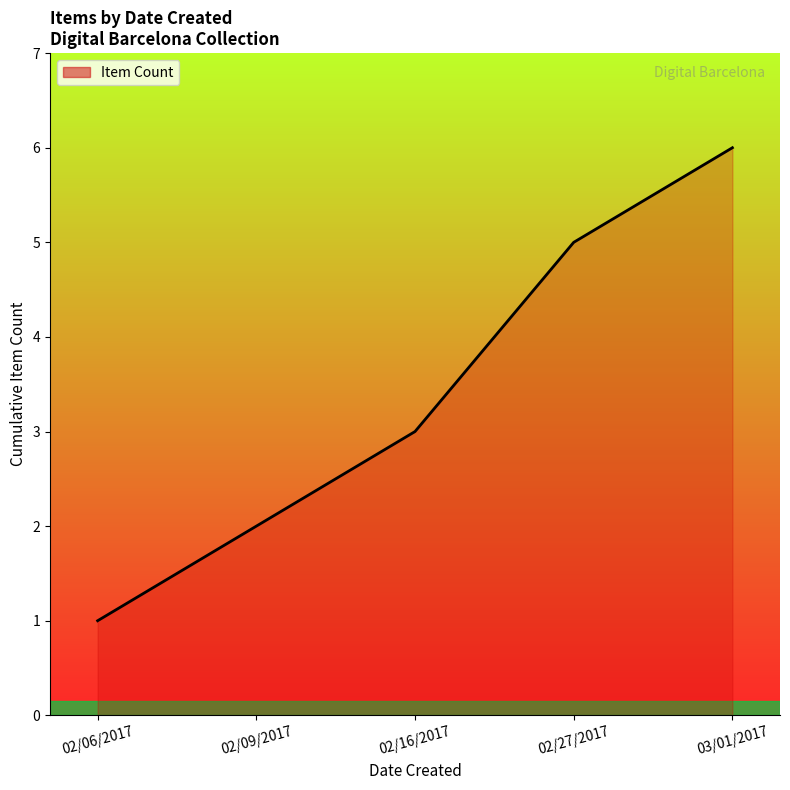

List the labels in order of value, largest first.

03/01/2017, 02/27/2017, 02/16/2017, 02/09/2017, 02/06/2017